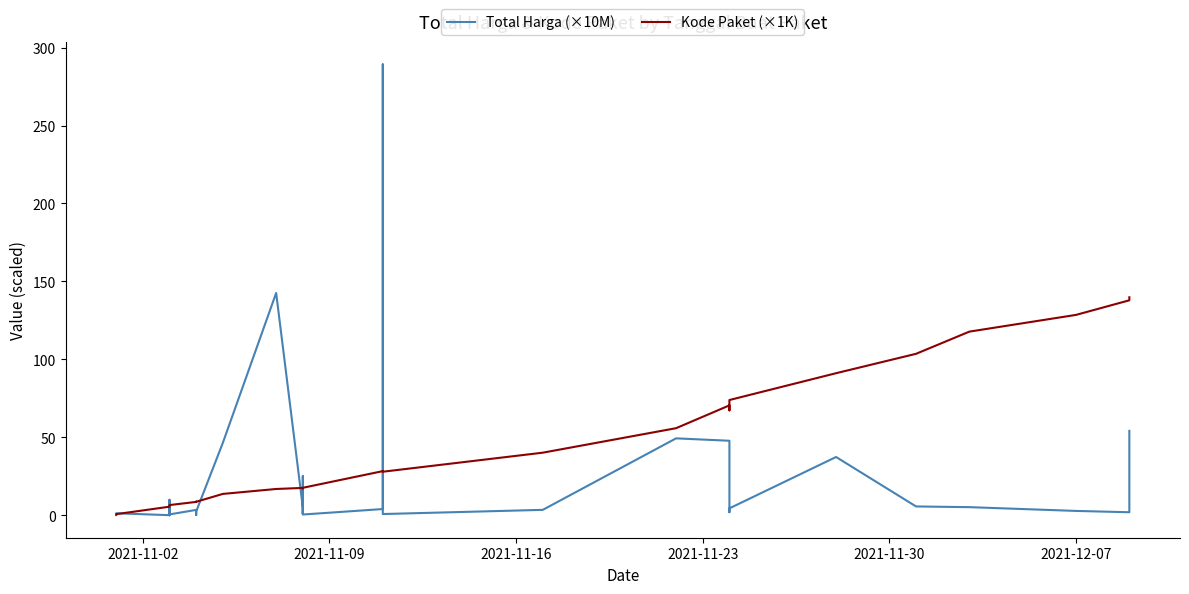

Is the value of Kode Paket (×1K) at 33 greater than the value of Total Harga (×10M) at 23?

Yes